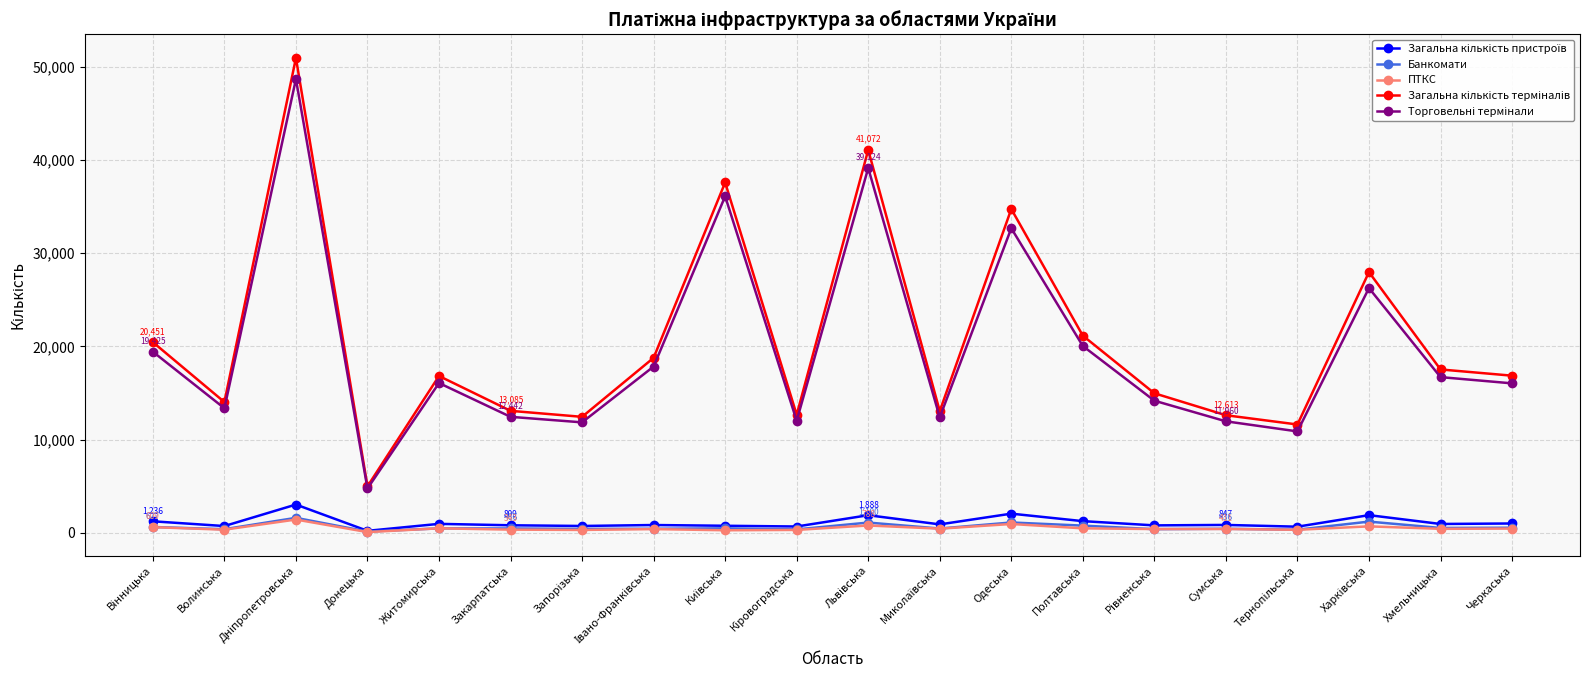

What is the label of the 5th point from the right?

Сумська